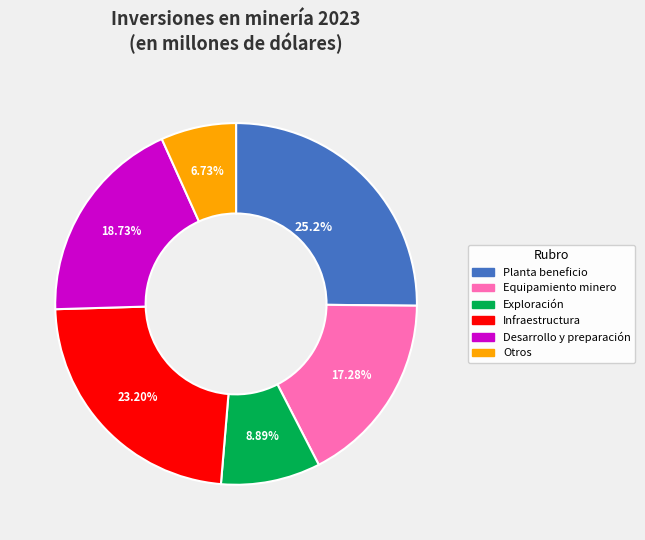

To the nearest percent, what portion does Exploración represent?

9%